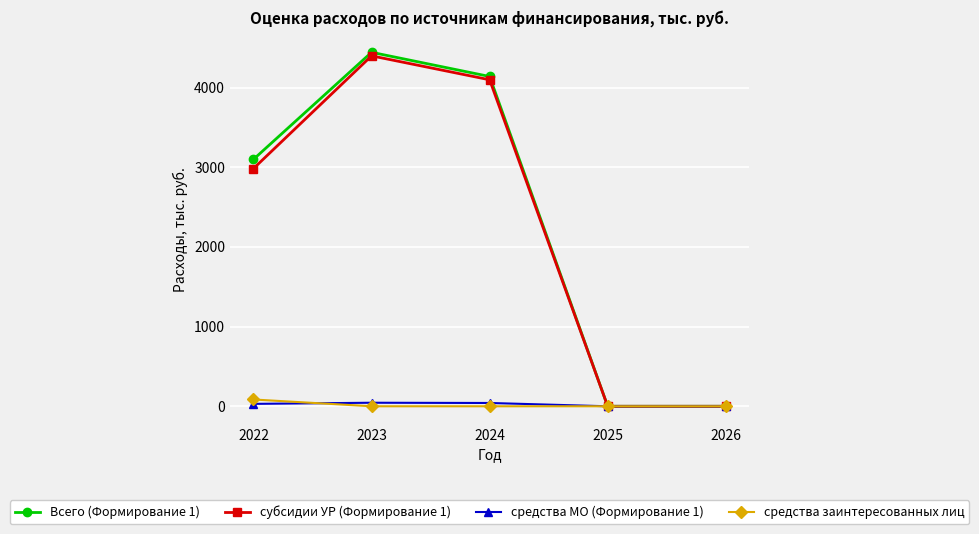

What are all the series names shown in the legend?

Всего (Формирование 1), субсидии УР (Формирование 1), средства МО (Формирование 1), средства заинтересованных лиц